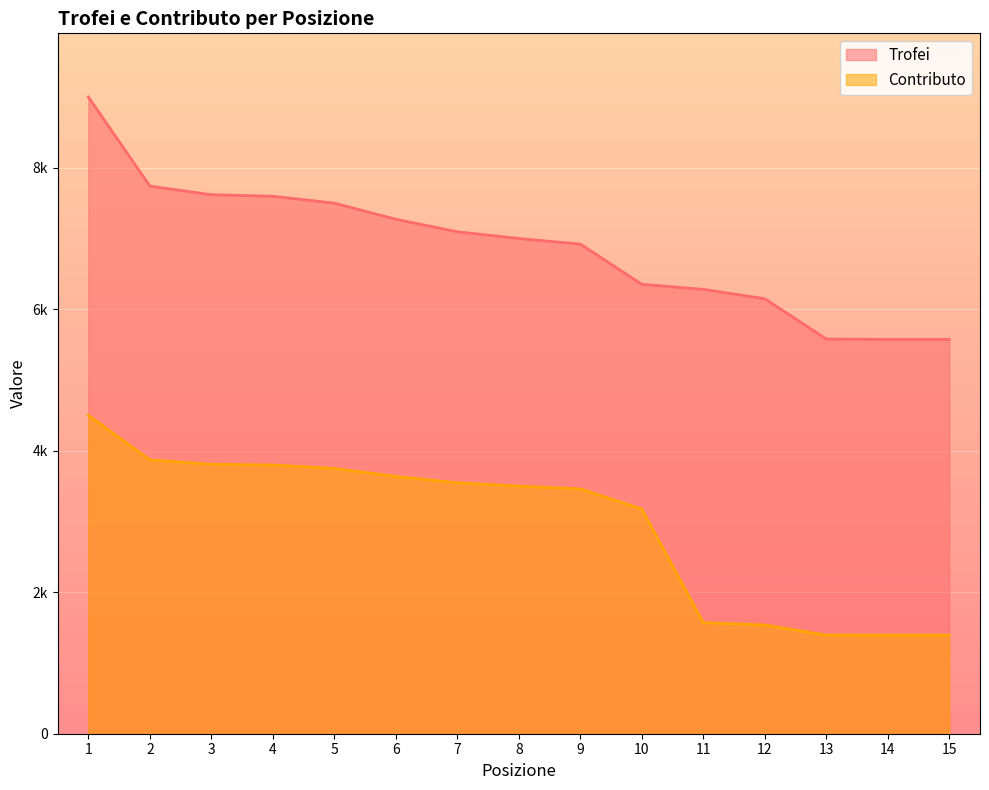

True or false: Trofei and Contributo intersect in this chart.

False